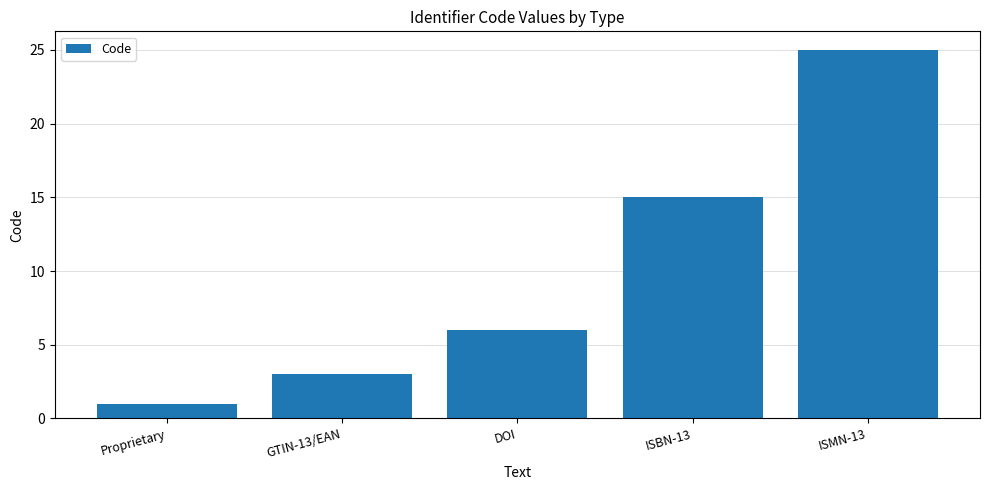

What is the value of the 5th bar from the left?

25